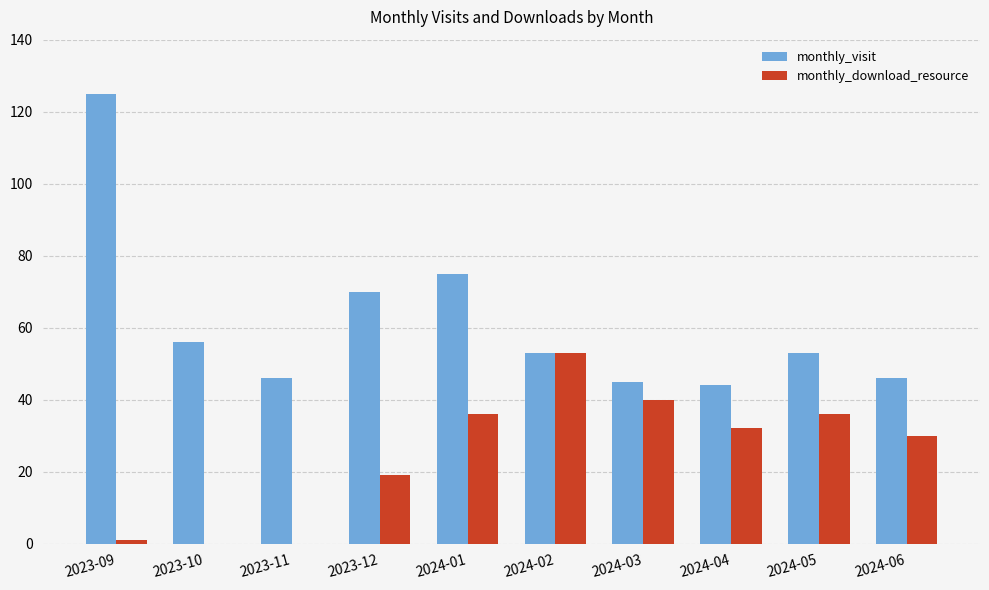

What is the maximum value for monthly_download_resource?

53